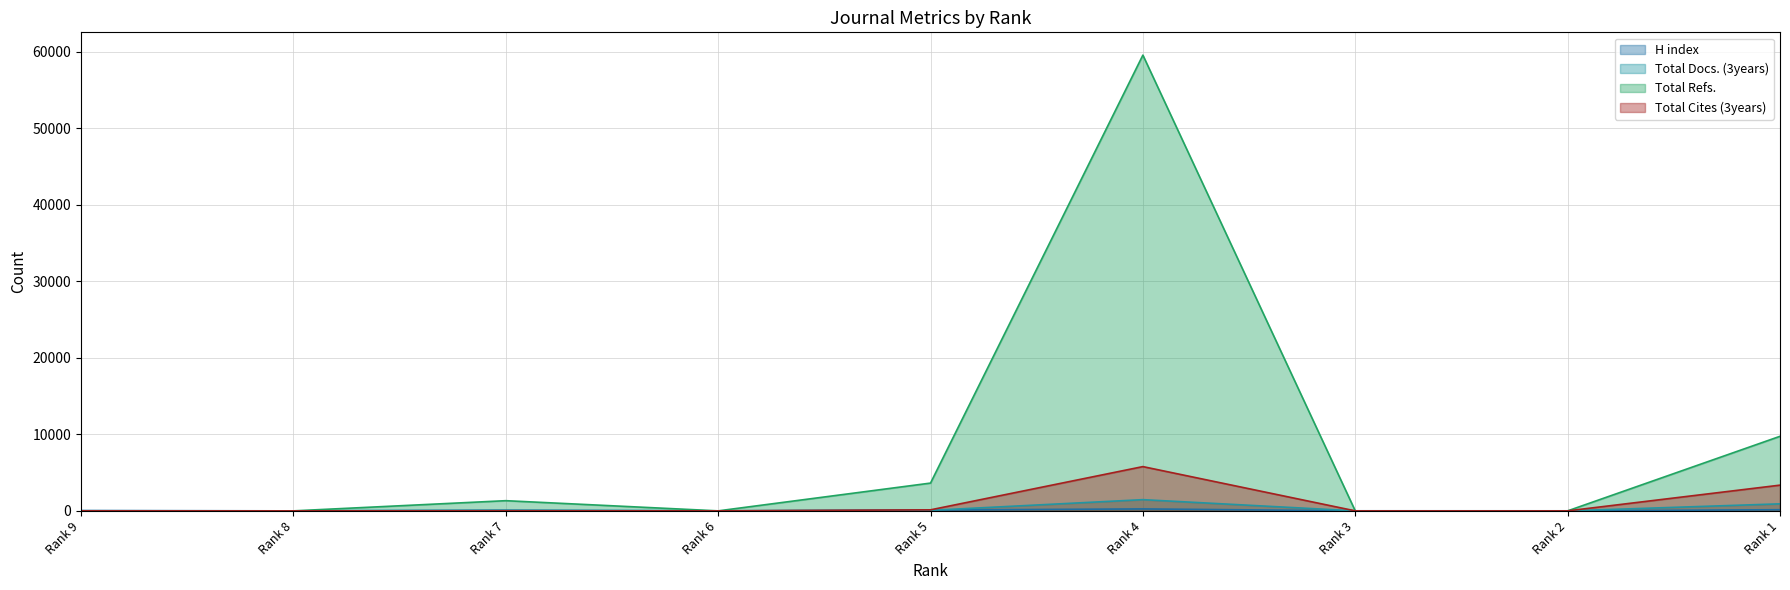

Is the value of H index at Rank 7 greater than the value of Total Refs. at Rank 9?

Yes